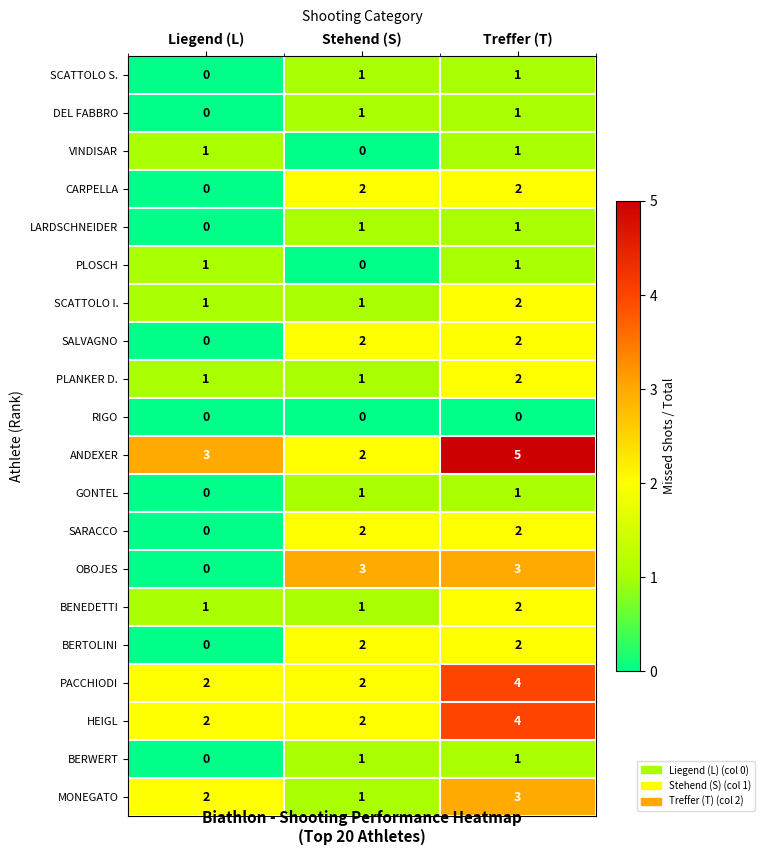

At which category is the sum across all series the highest?

Treffer (T)